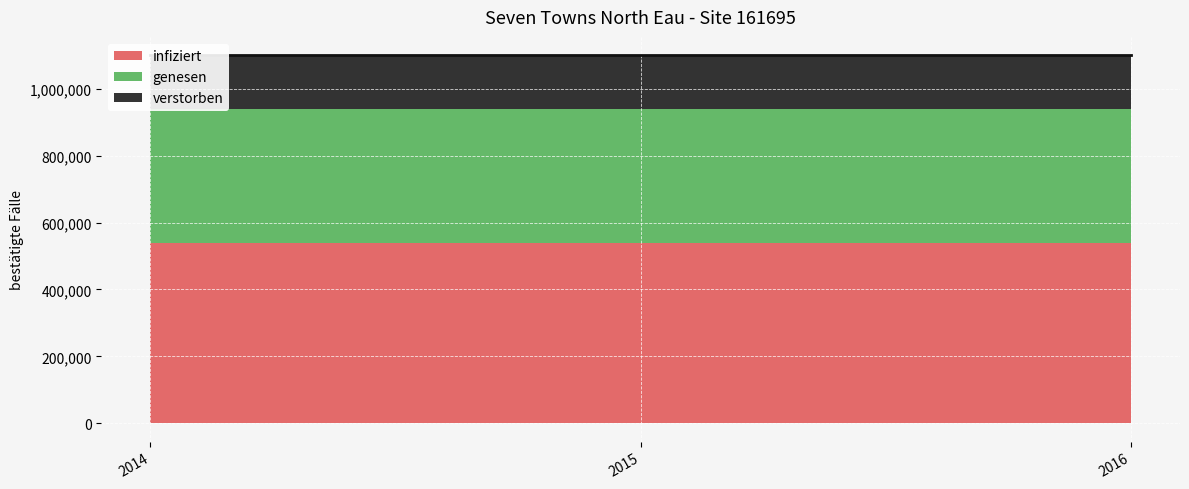

The value of verstorben at 2016 is 225610. True or false?

False